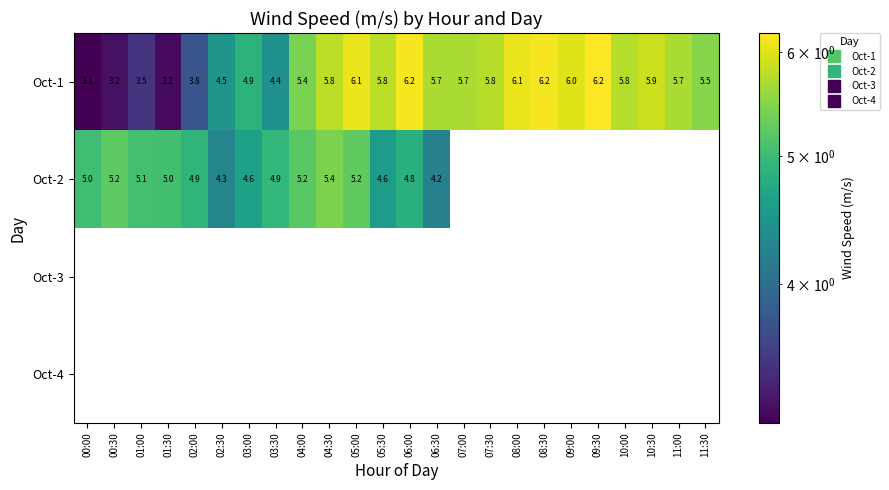

What is the difference between the highest and lowest values at 09:00?

6.0